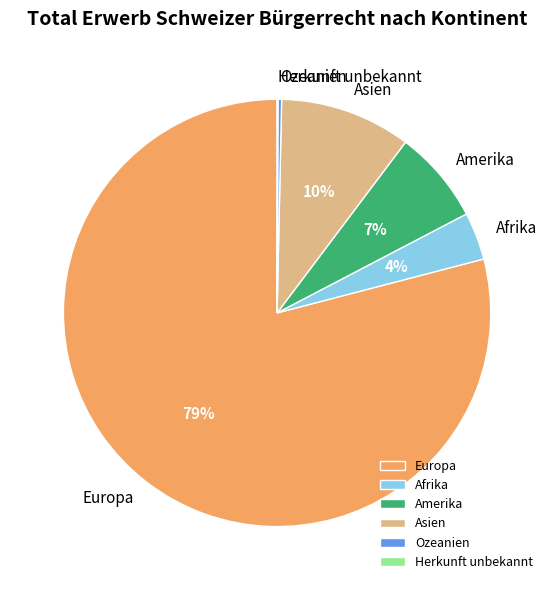

What is the largest slice in the pie chart?

Europa